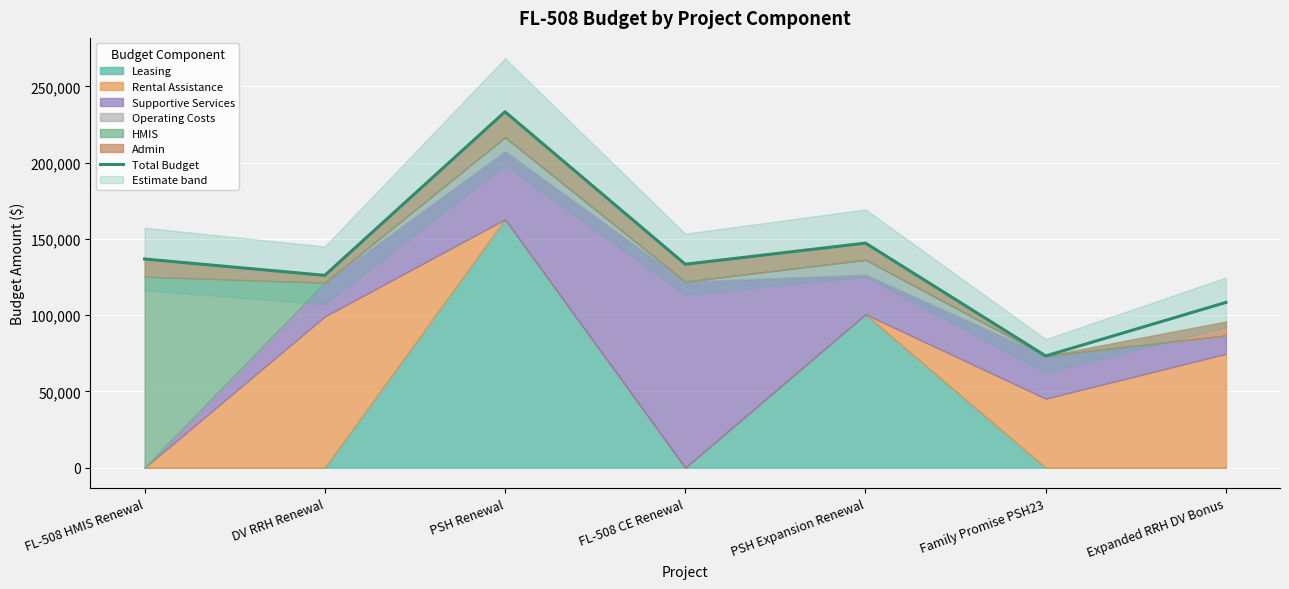

What is the difference between the second highest and minimum values?

73978